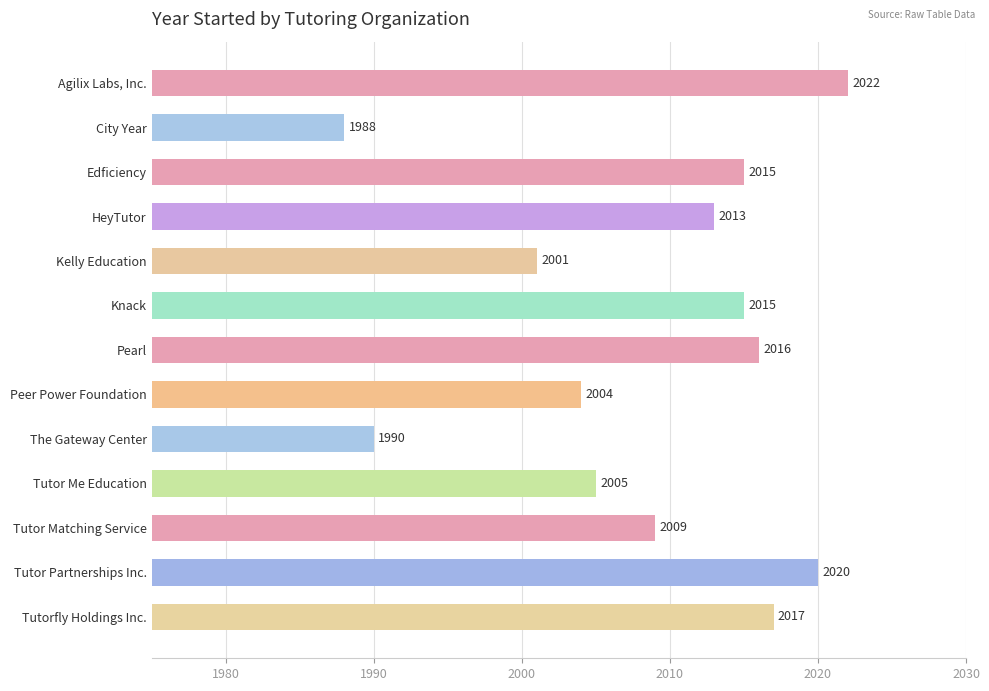

Between Edficiency and Tutor Partnerships Inc., which is larger?

Tutor Partnerships Inc.